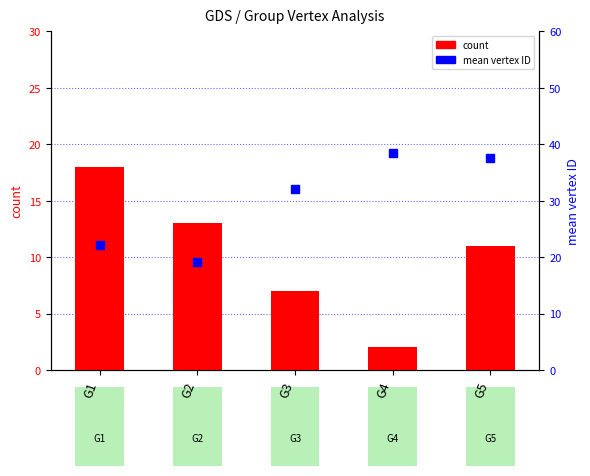

What are all the series names shown in the legend?

count, mean vertex ID